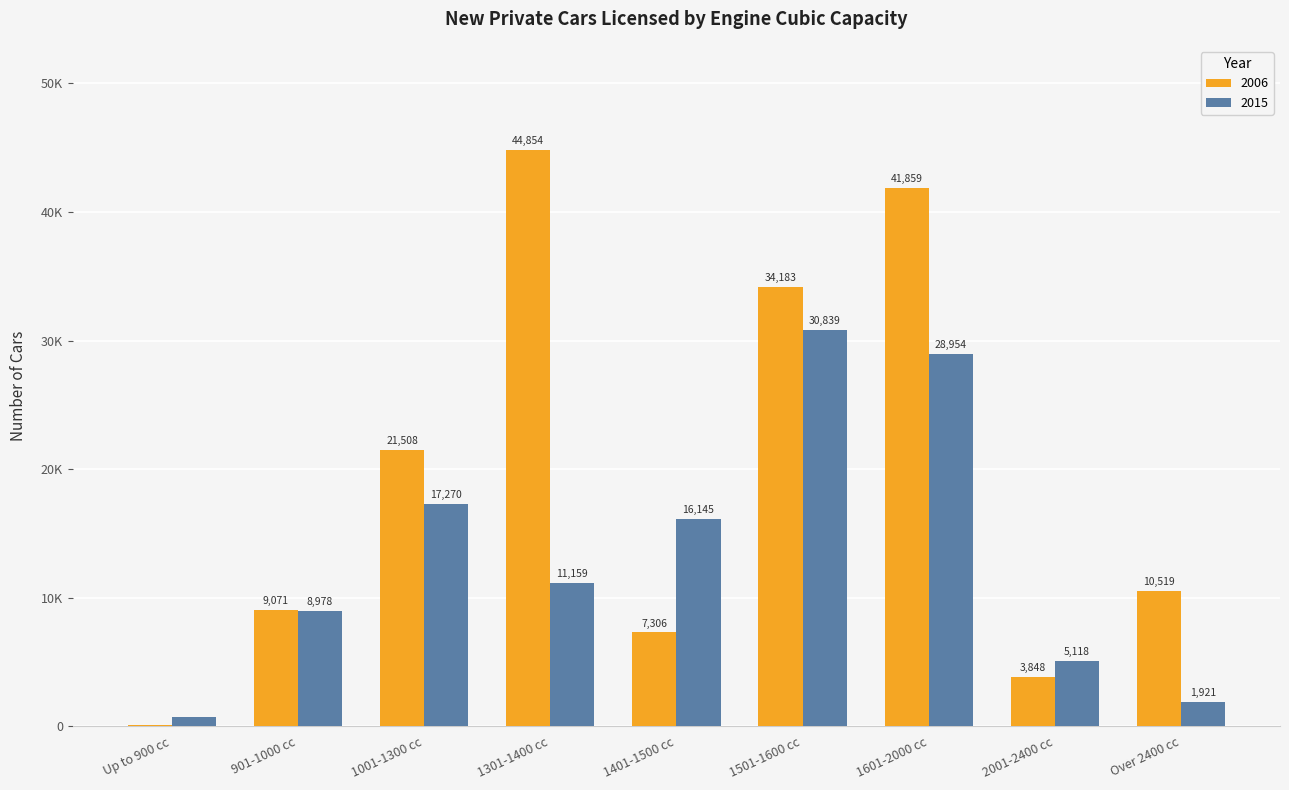

What is the label of the 4th bar from the right?

1501-1600 cc